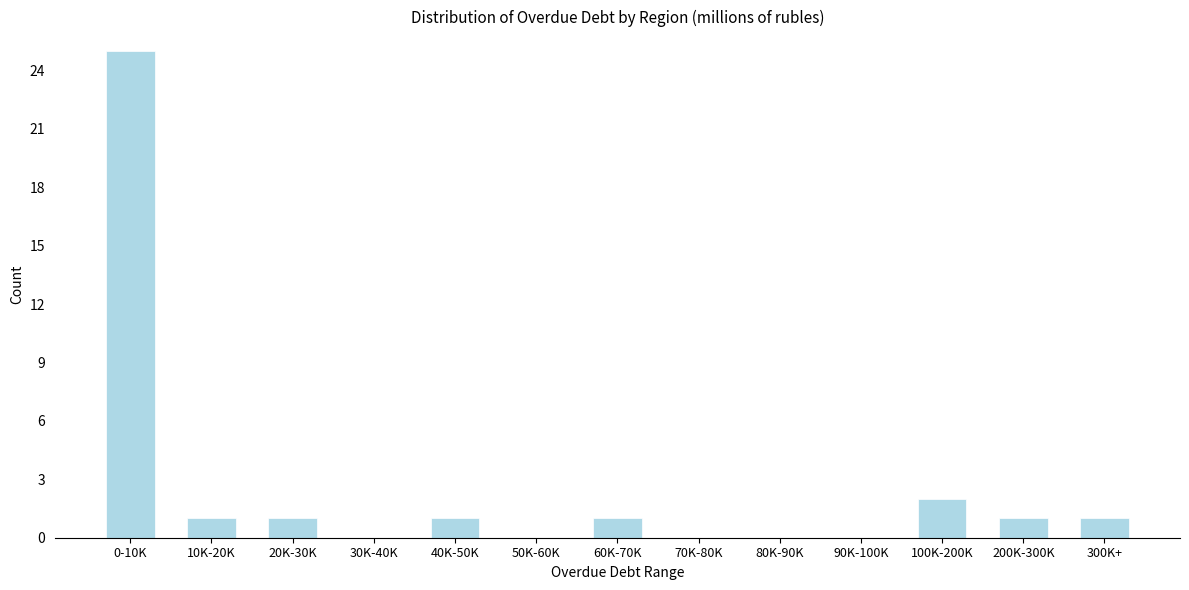

Reading left to right, what are all the values shown in this chart?

0-10K=25	10K-20K=1	20K-30K=1	30K-40K=0	40K-50K=1	50K-60K=0	60K-70K=1	70K-80K=0	80K-90K=0	90K-100K=0	100K-200K=2	200K-300K=1	300K+=1